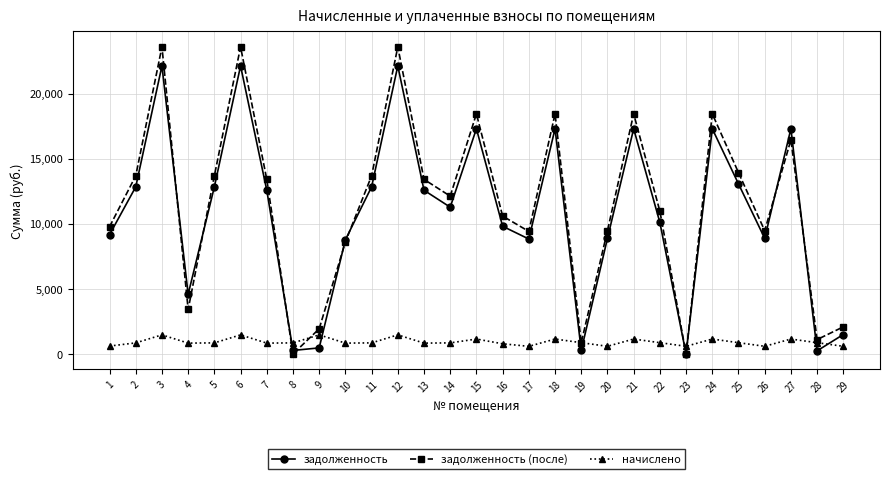

True or false: задолженность has a value of 9118.3 at 23.

False